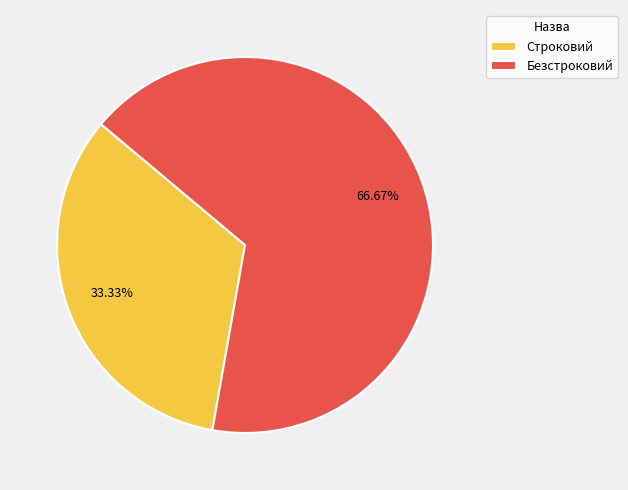

How many slices are in this pie chart?

2